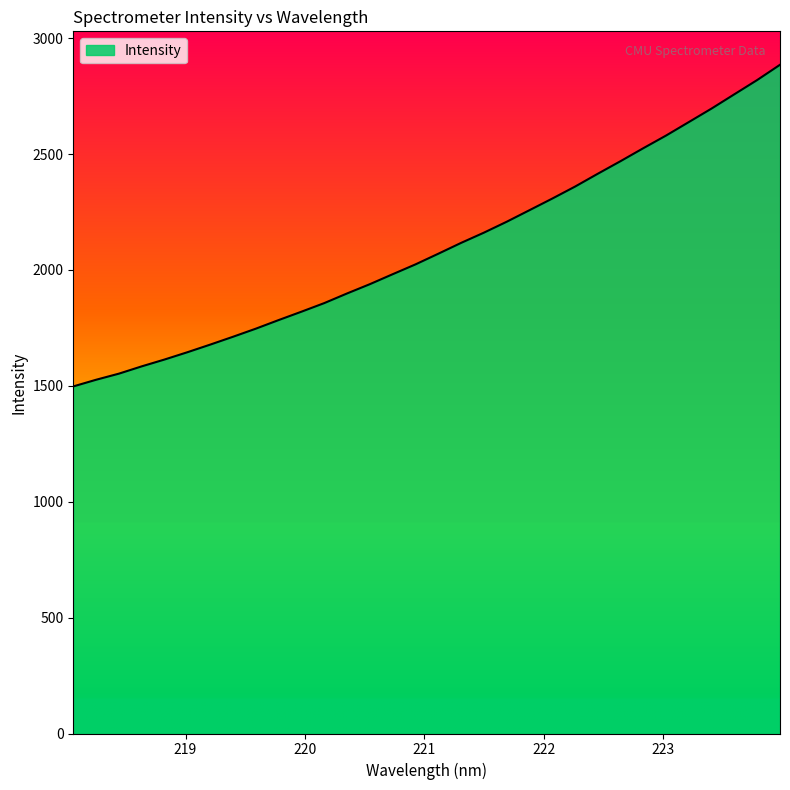

What is the difference between the maximum and minimum values?

1387.7